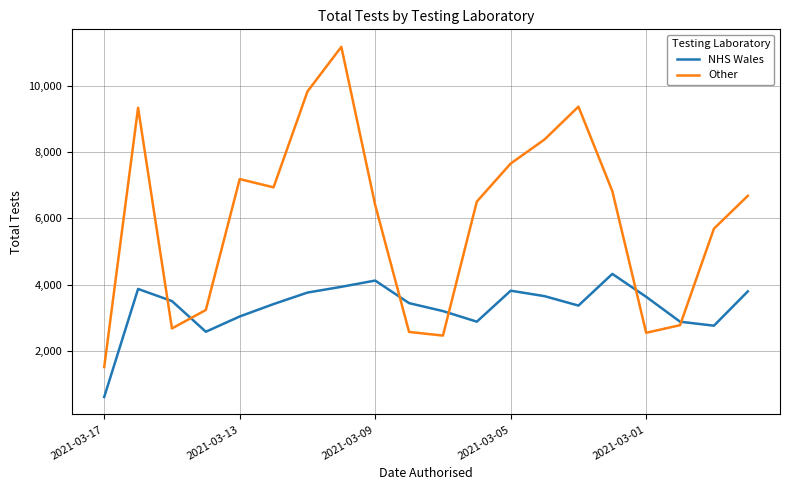

List the series in order of their overall mean, highest first.

Other, NHS Wales